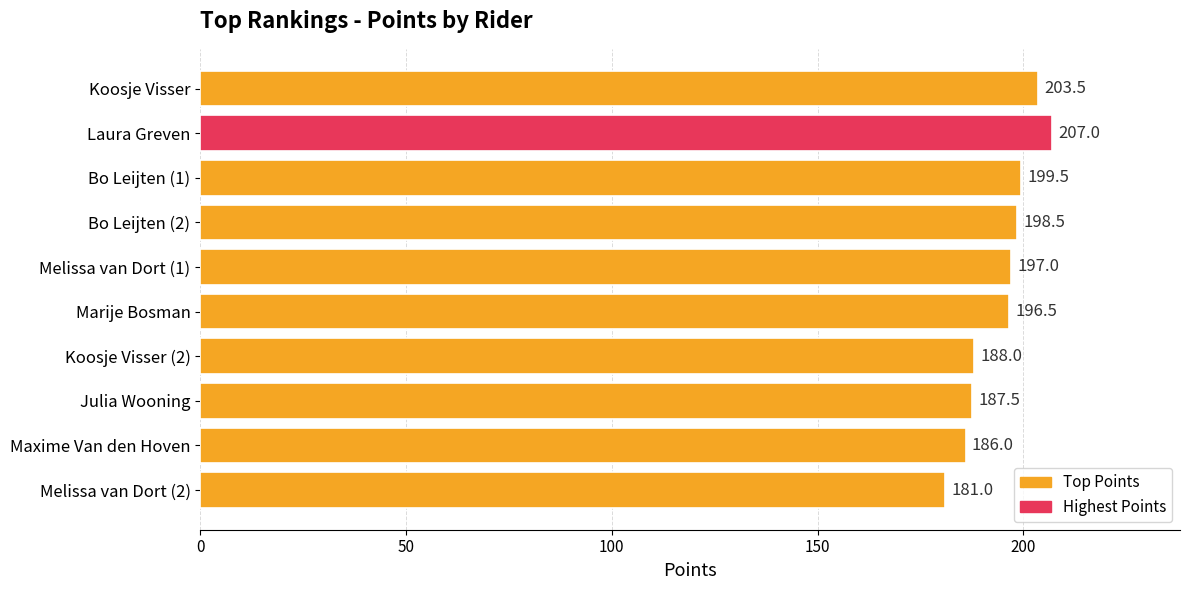

Reading top to bottom, extract all data points from this chart.

203.5	207.0	199.5	198.5	197.0	196.5	188.0	187.5	186.0	181.0